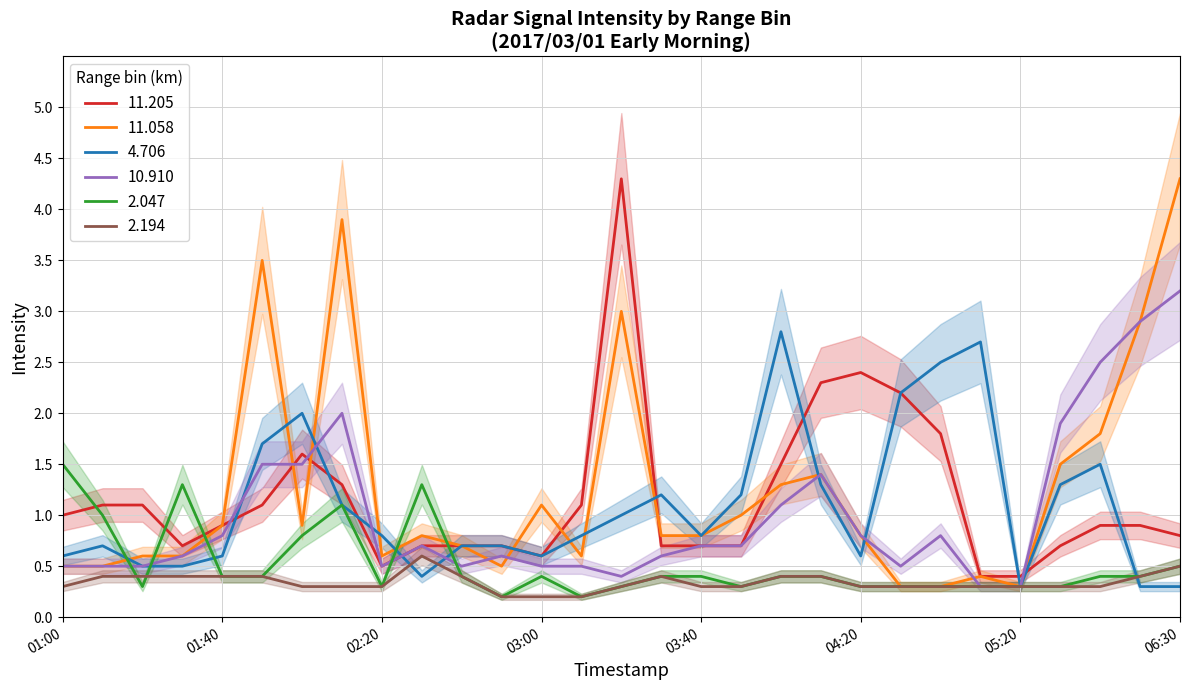

The value of 11.058 at 03:00 is 0.4. True or false?

False